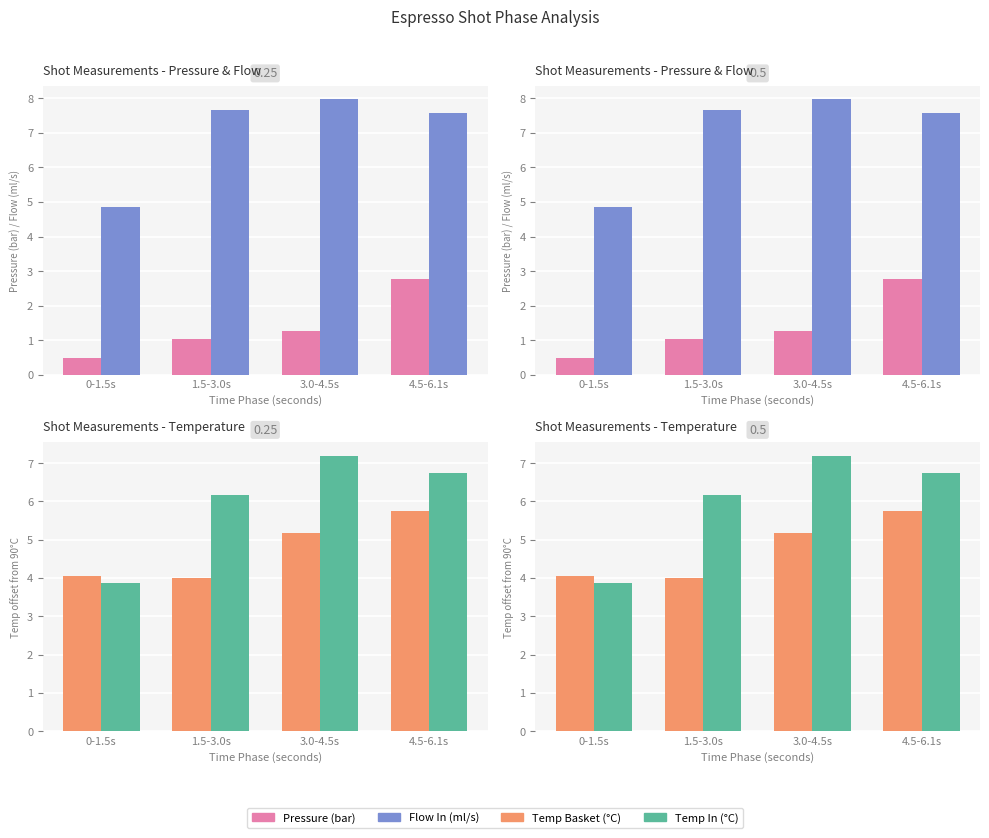

Which series has the largest total across all categories?

Flow In (ml/s)